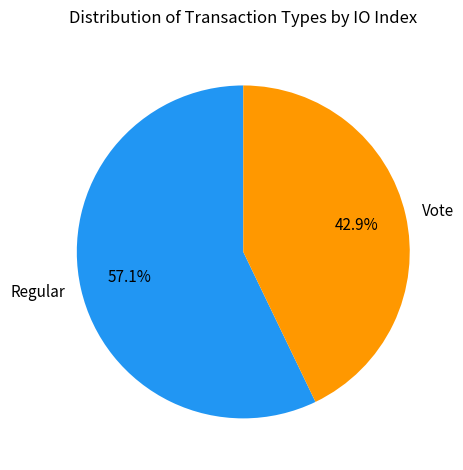

Which category has the smallest portion of the pie?

Vote